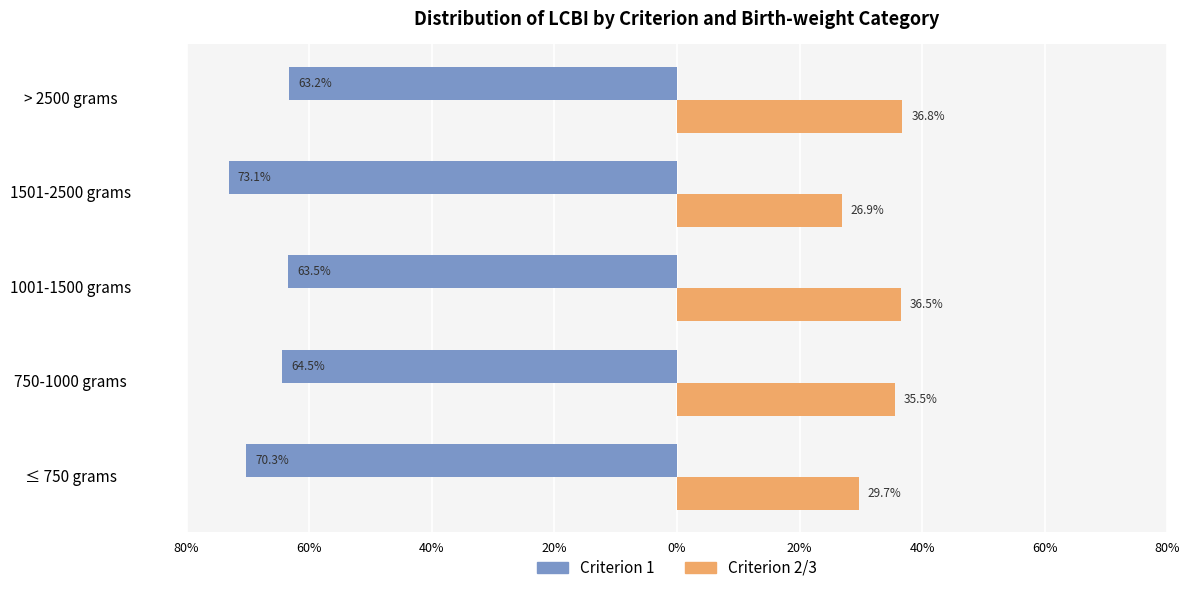

What position from the left is ≤ 750 grams?

1